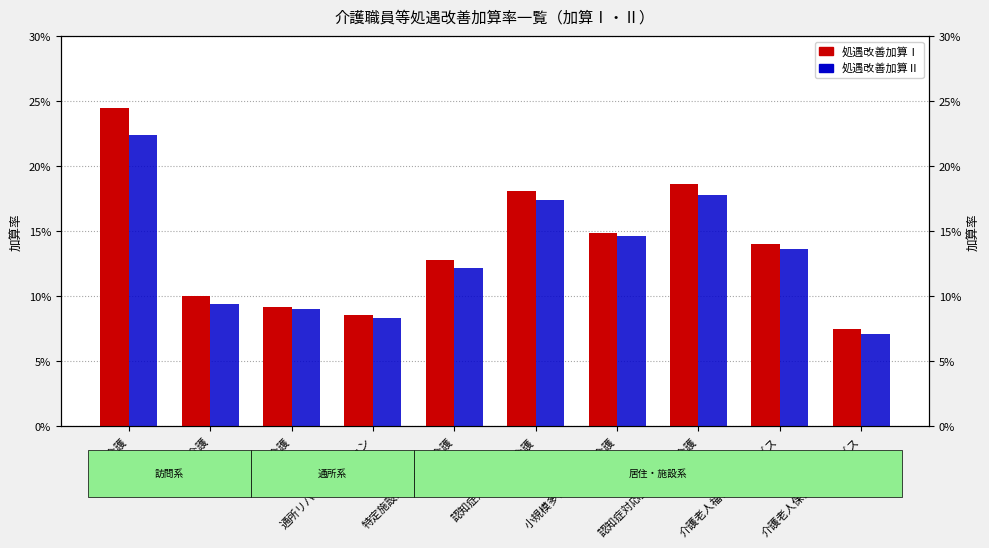

What is the label of the 1st bar from the right?

介護老人保健施設サービス